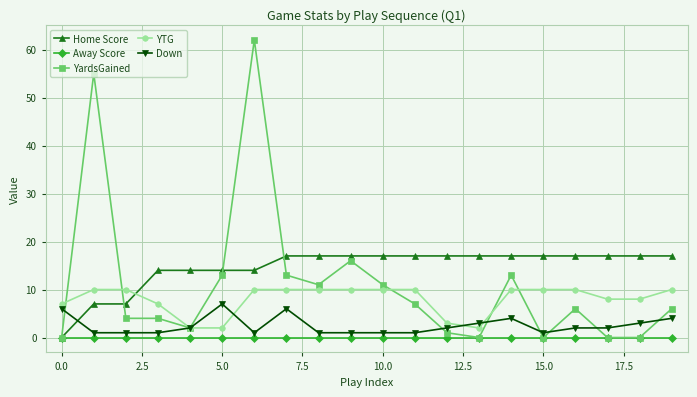

True or false: Down and Away Score cross at least once.

False